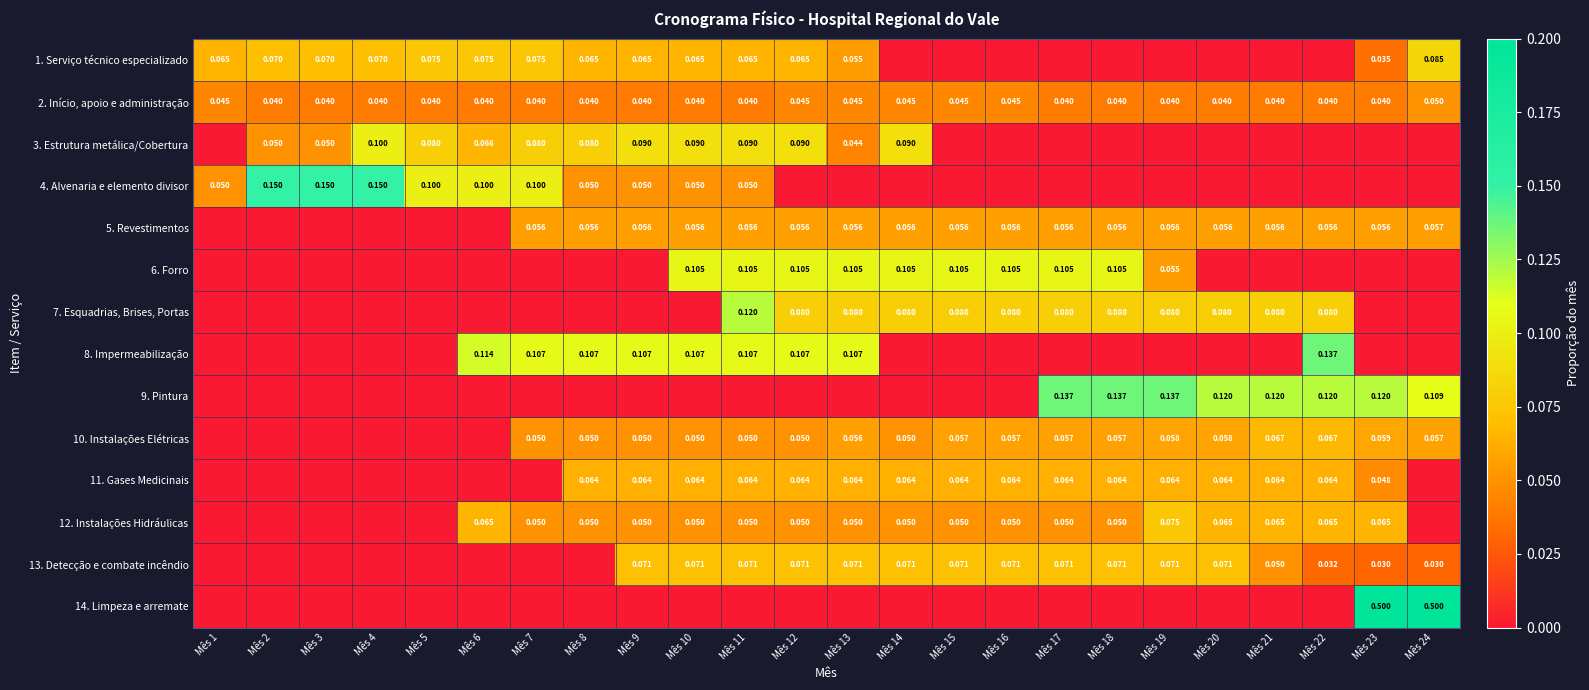

Which category has the highest value across all series?

Mês 23